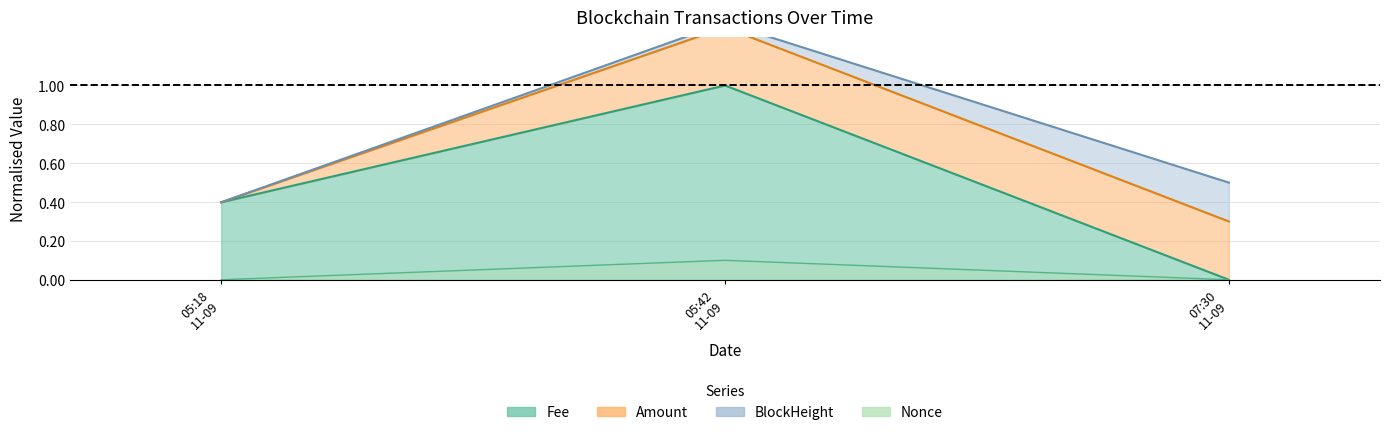

The value of Fee at 05:18 11-09 is 0.2. True or false?

False